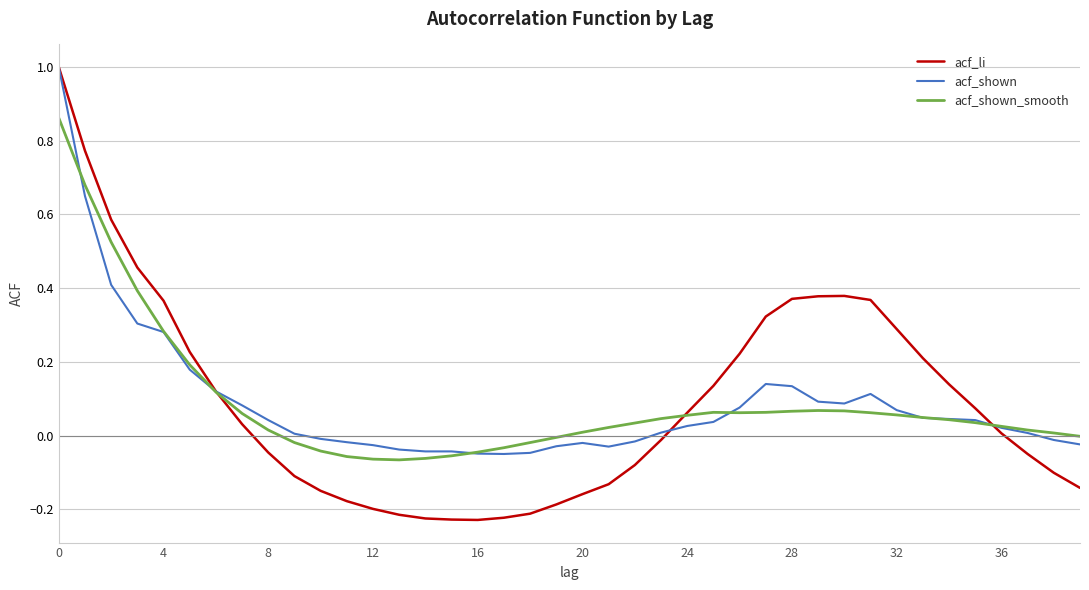

Which series has the largest range (max minus min)?

acf_li